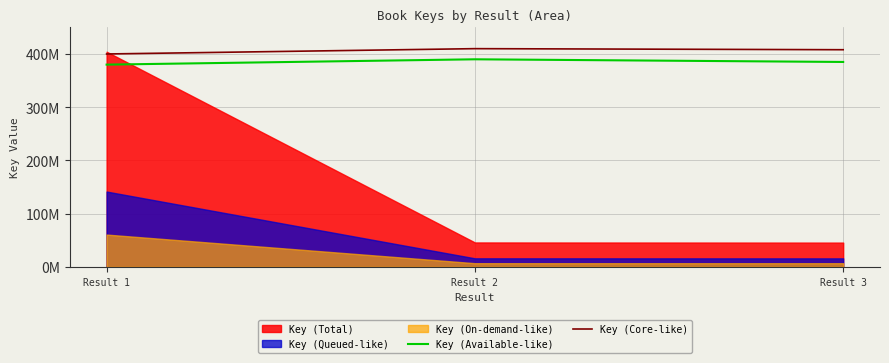

The Key (Available-like) series shows 626630108 at Result 2. True or false?

False